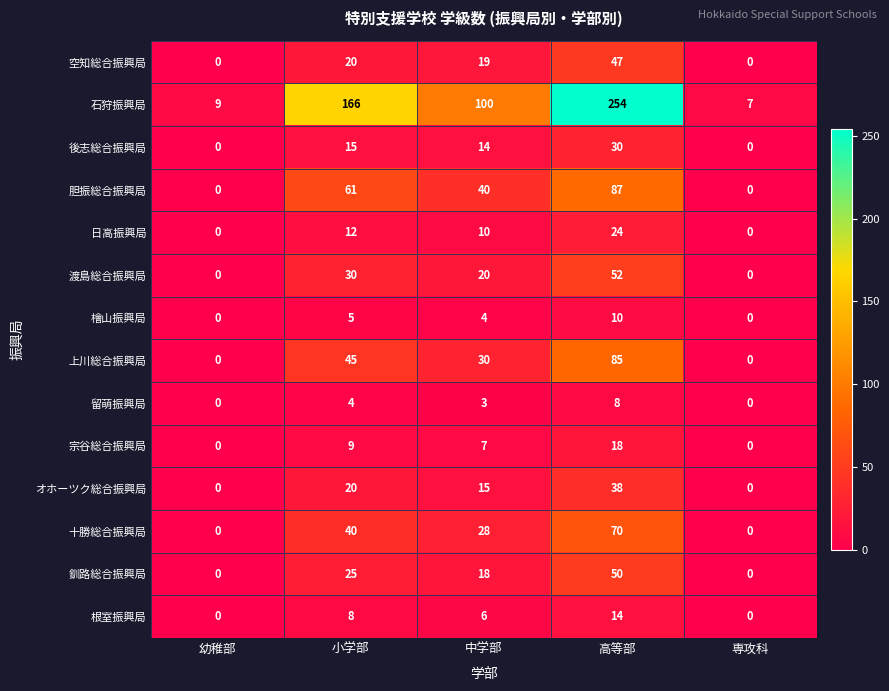

What is the maximum value shown in the chart?

254